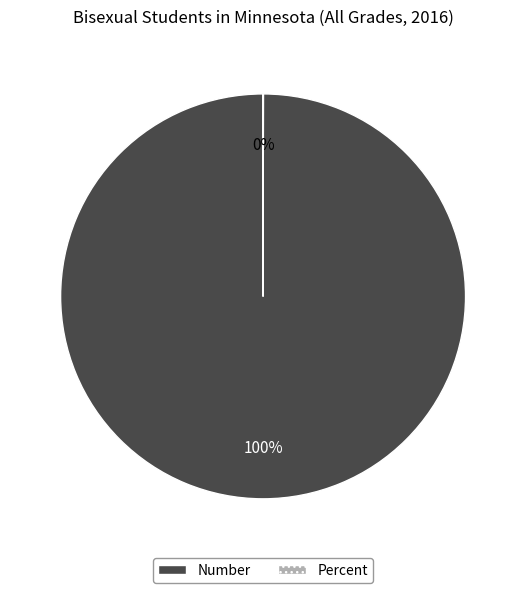

Which category has the biggest portion of the pie?

Number